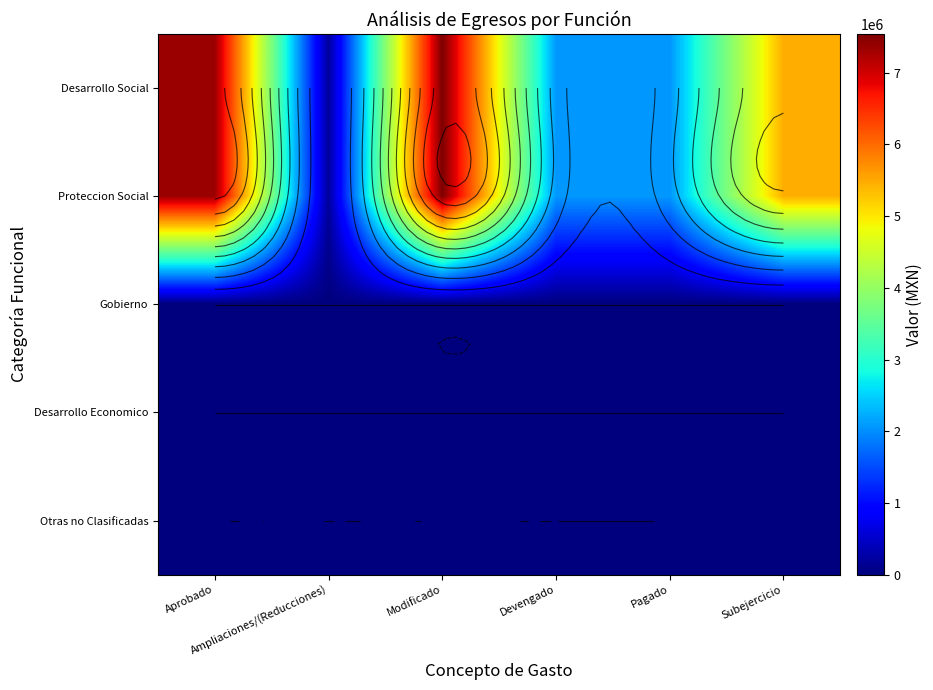

At which category does the chart reach its peak across all series?

Modificado